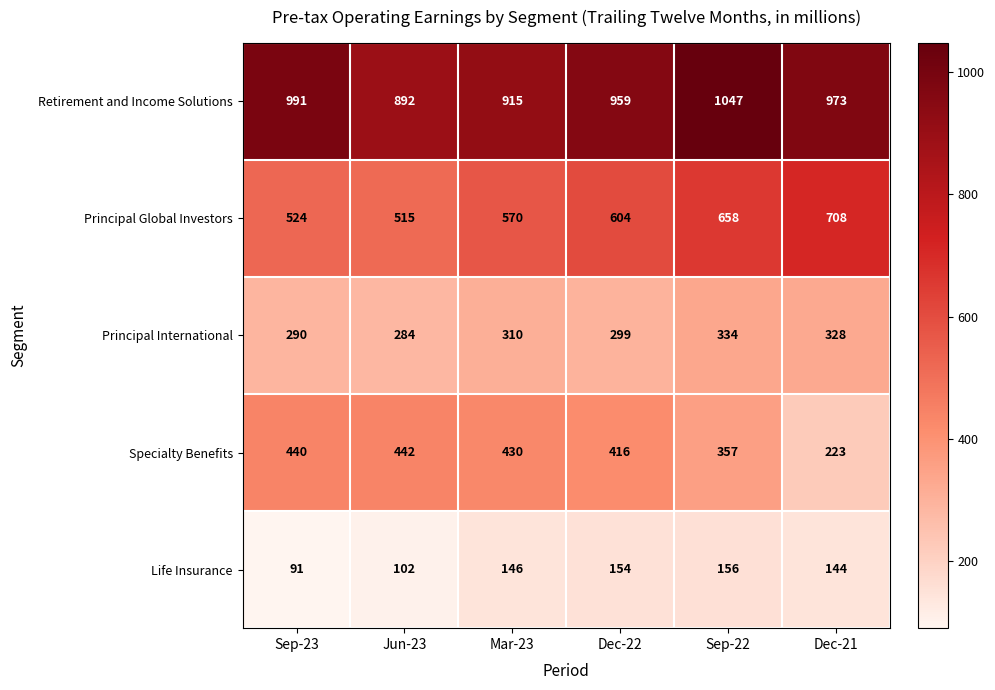

True or false: Principal International has a value of 328 at Dec-21.

True